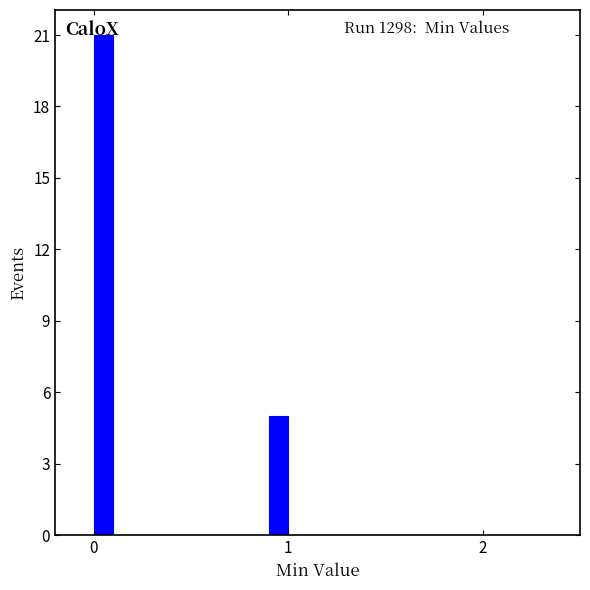

Read against the x-axis, roughly where is the centre of the tallest bar?

0.1